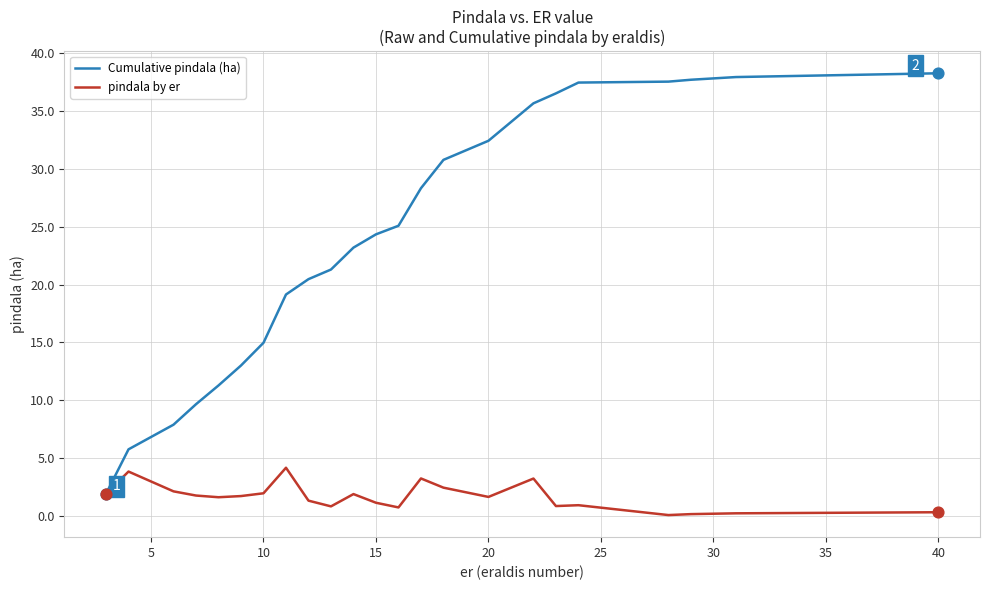

Which series has the largest total across all categories?

Cumulative pindala (ha)